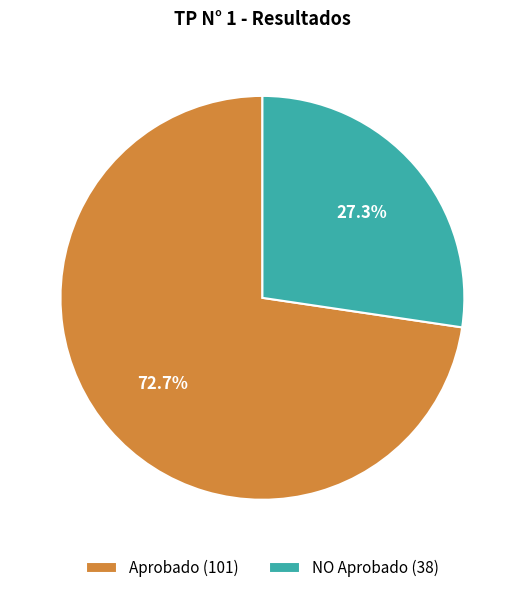

Which slice is the smallest?

NO Aprobado